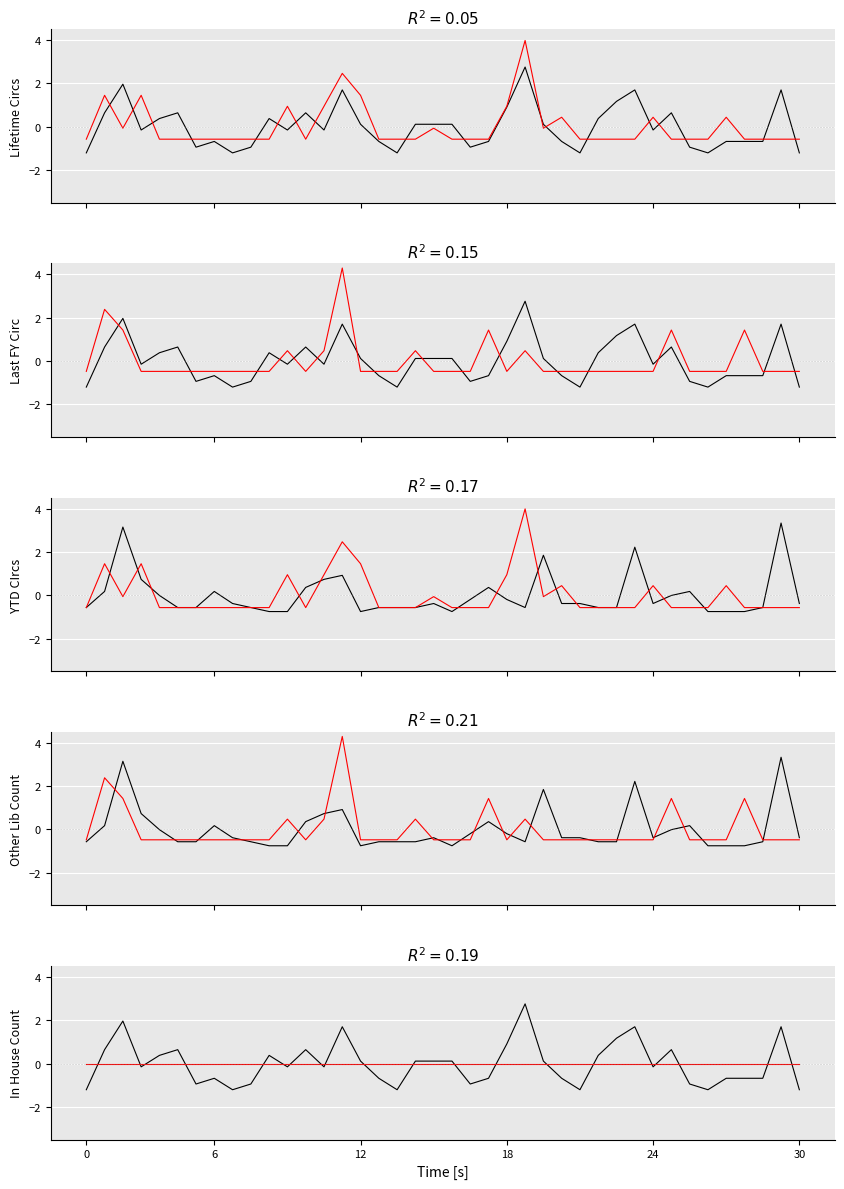

True or false: Last FY Circ has a value of -0.6 at 28.

True